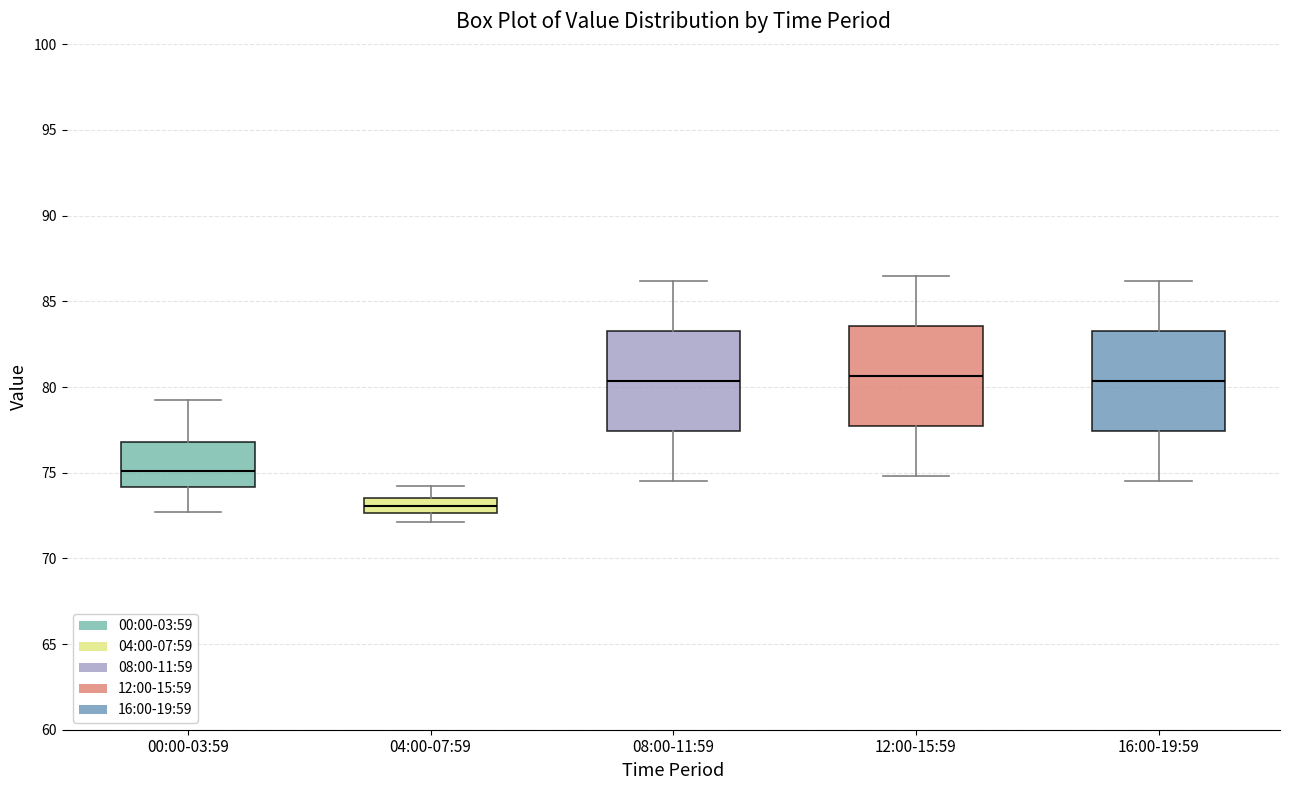

Reading left to right, transcribe this box plot: for each box, give where its median line is, the range the box spans, and where its two whiskers end, as read against the y-axis. The values are not printed on the chart, so give them approximately, as read against the axis.

00:00-03:59: median 75.0, box 74.0 to 77.0, whiskers 72.5 to 79.0
04:00-07:59: median 73.0, box 72.5 to 73.5, whiskers 72.0 to 74.0
08:00-11:59: median 80.5, box 77.5 to 83.5, whiskers 74.5 to 86.0
12:00-15:59: median 80.5, box 77.5 to 83.5, whiskers 75.0 to 86.5
16:00-19:59: median 80.5, box 77.5 to 83.5, whiskers 74.5 to 86.0